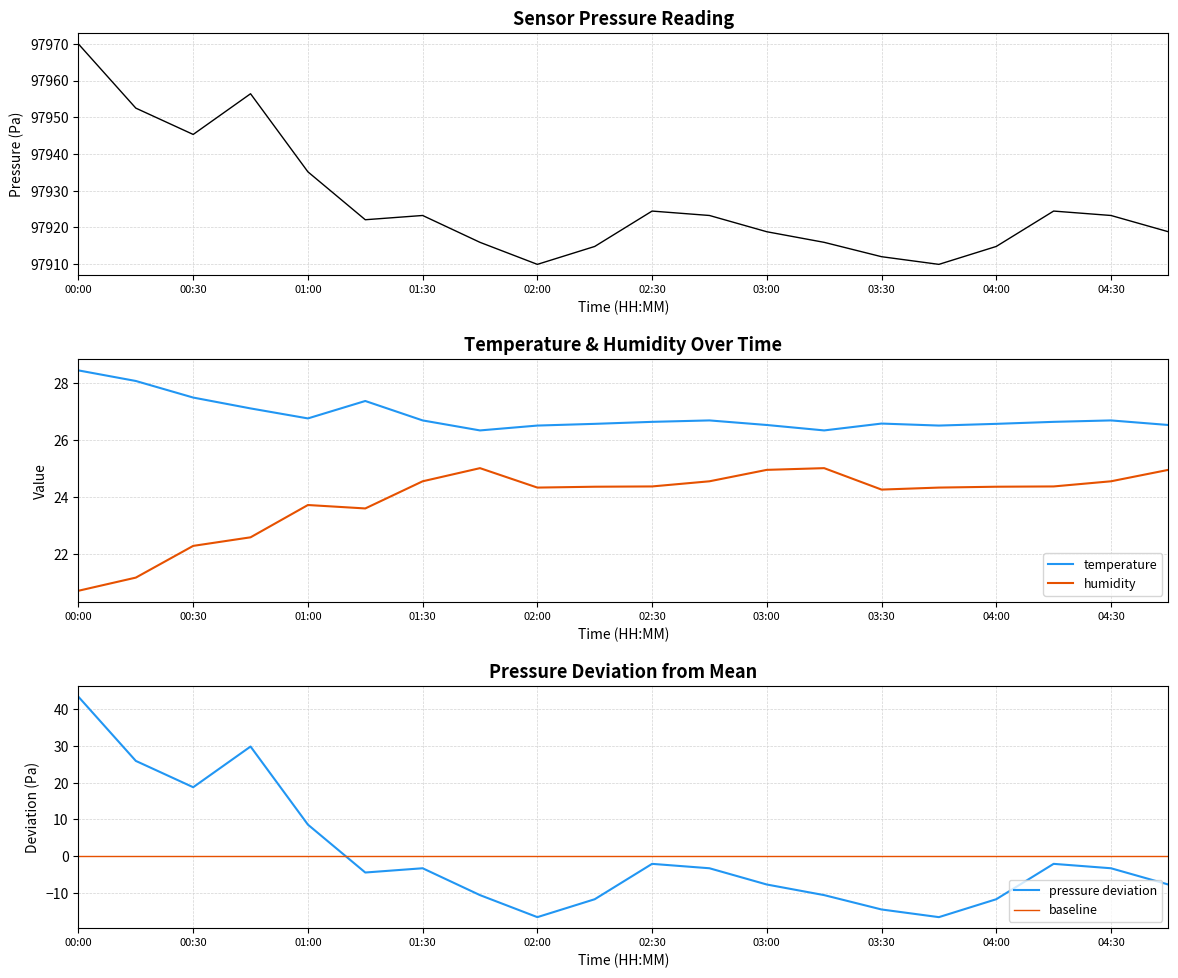

True or false: humidity and temperature intersect in this chart.

False